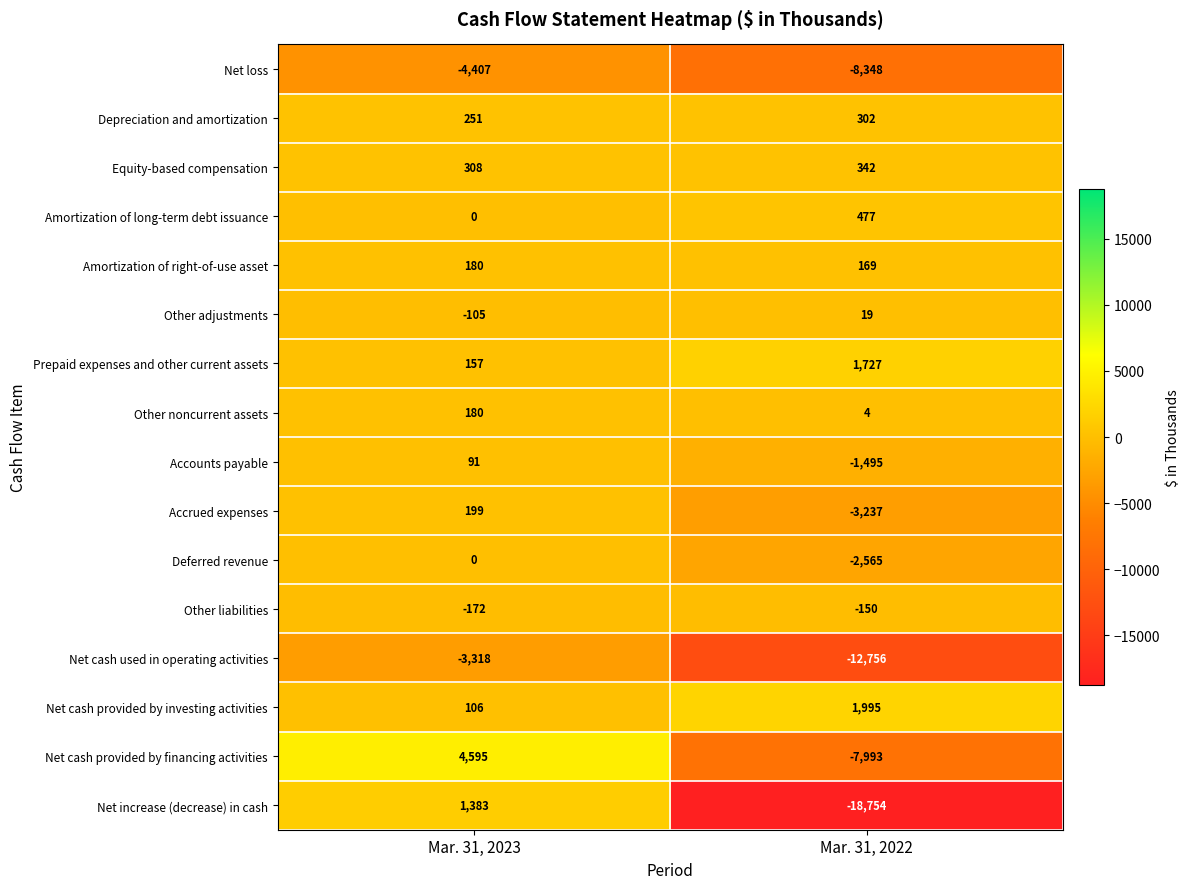

Rank the categories by Net cash used in operating activities value from highest to lowest.

Mar. 31, 2023, Mar. 31, 2022